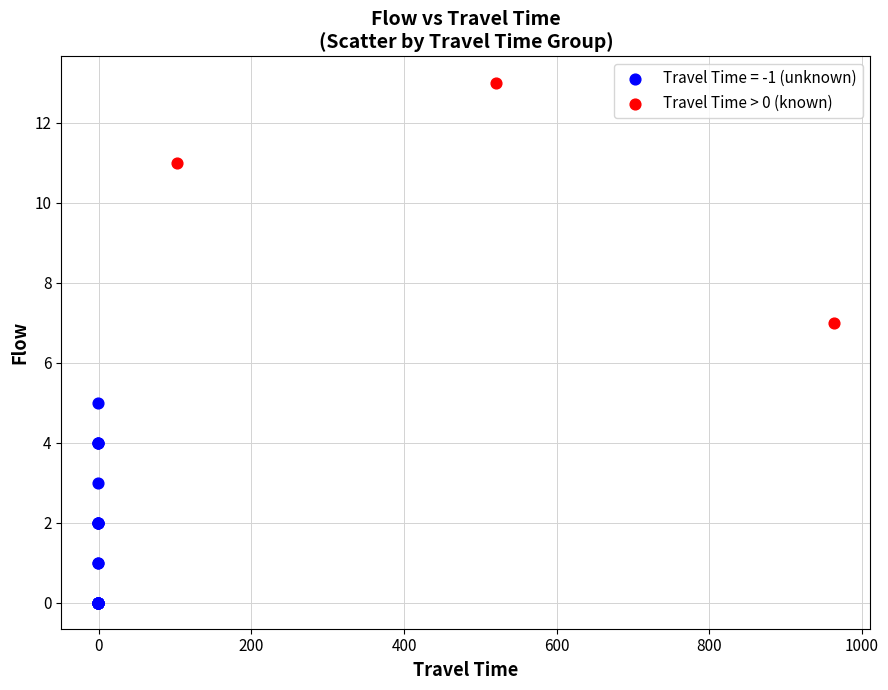

Which series reaches the minimum Y coordinate?

Travel Time = -1 (unknown)